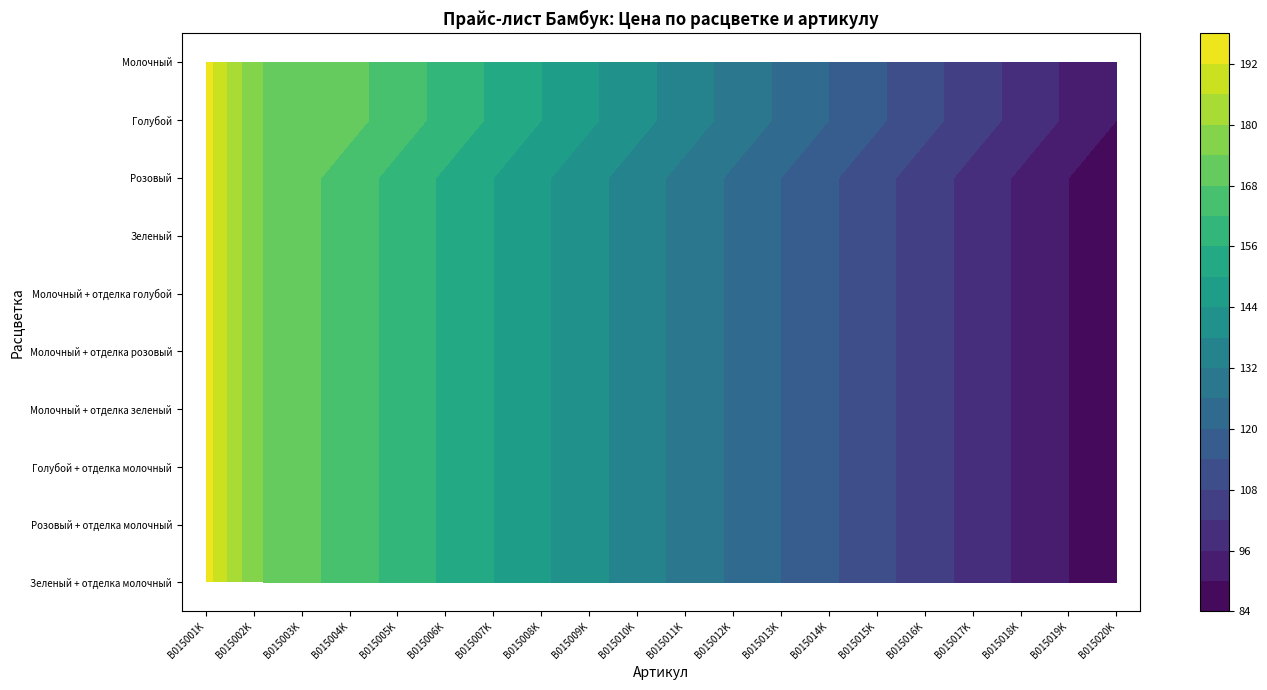

The Голубой + отделка молочный series shows 45 at B015019K. True or false?

False